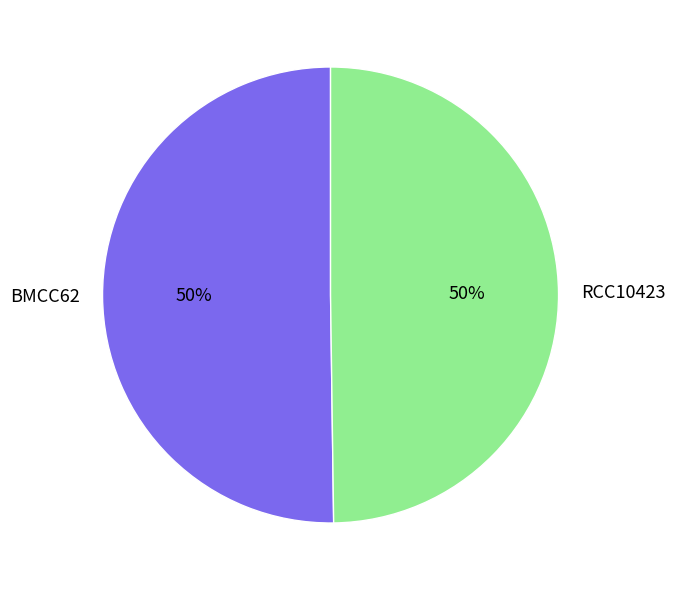

To the nearest percent, what is the average slice percentage?

50%